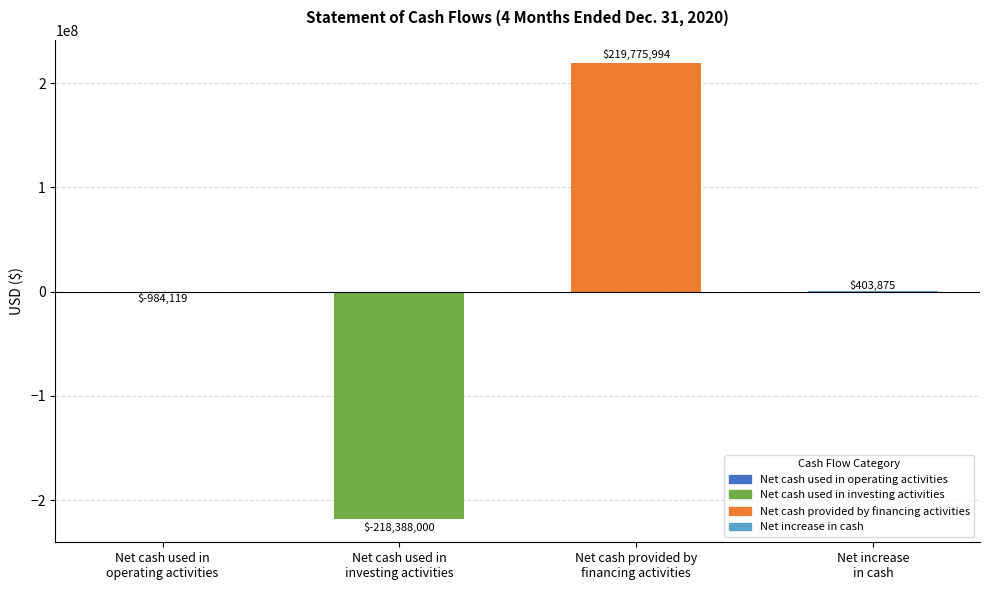

What is the maximum value shown in the chart?

219775994